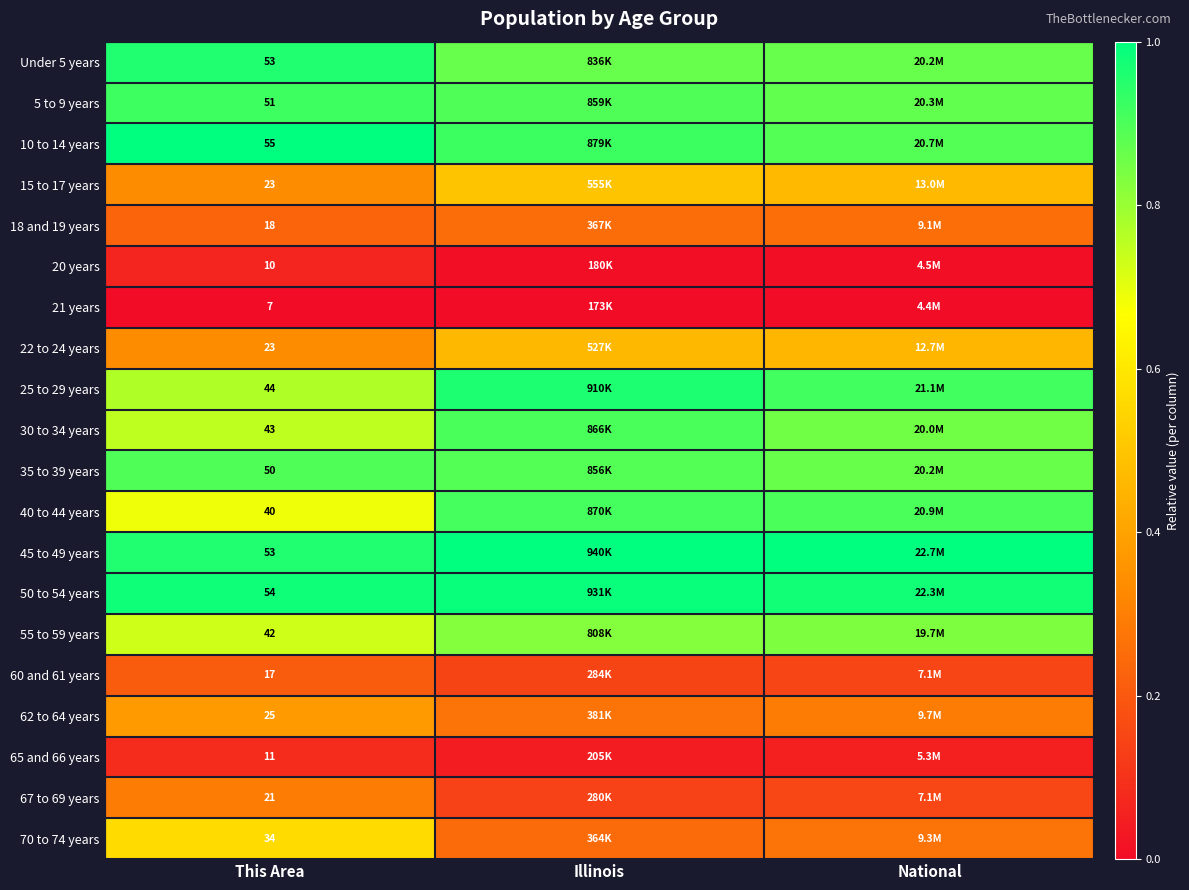

Which series changed the most between This Area and National?

70 to 74 years